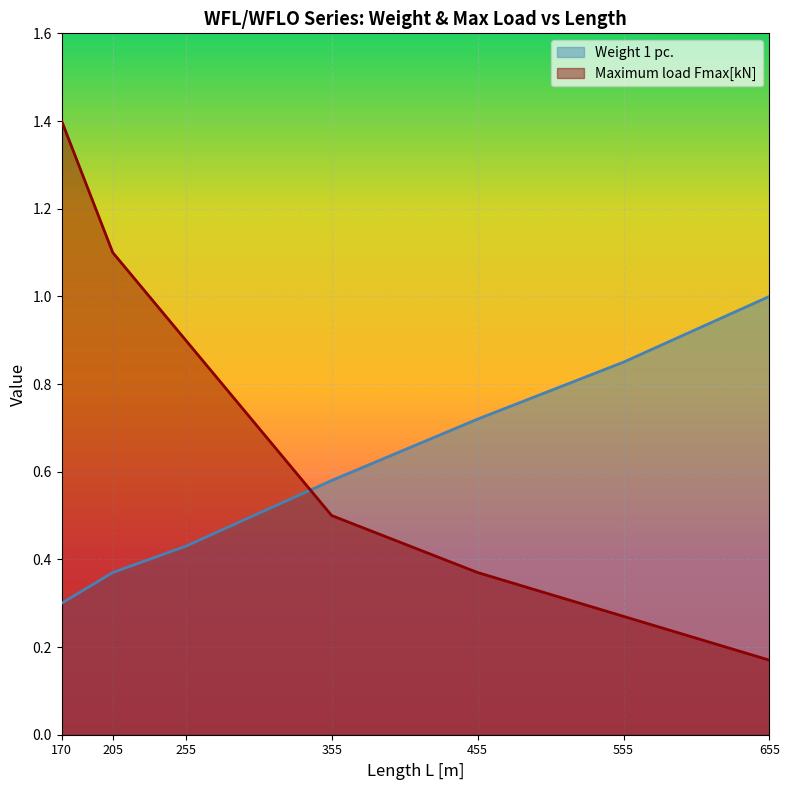

How many times do Weight 1 pc. and Maximum load Fmax[kN] cross each other?

1